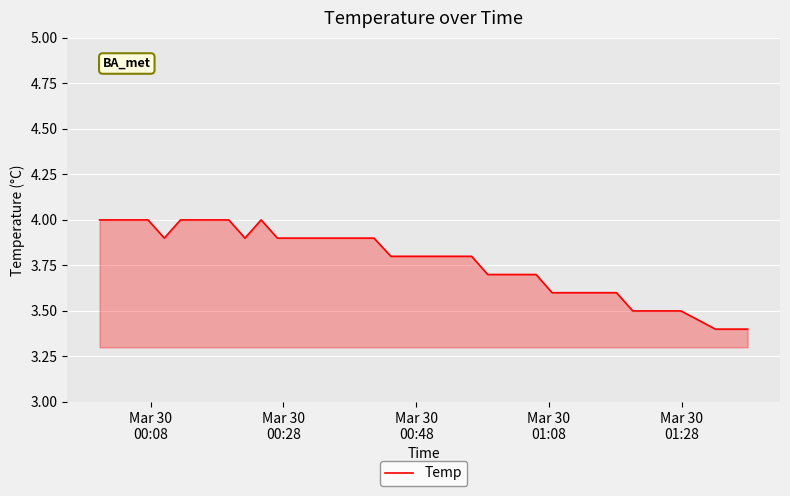

How many values are between 3 and 4?

40